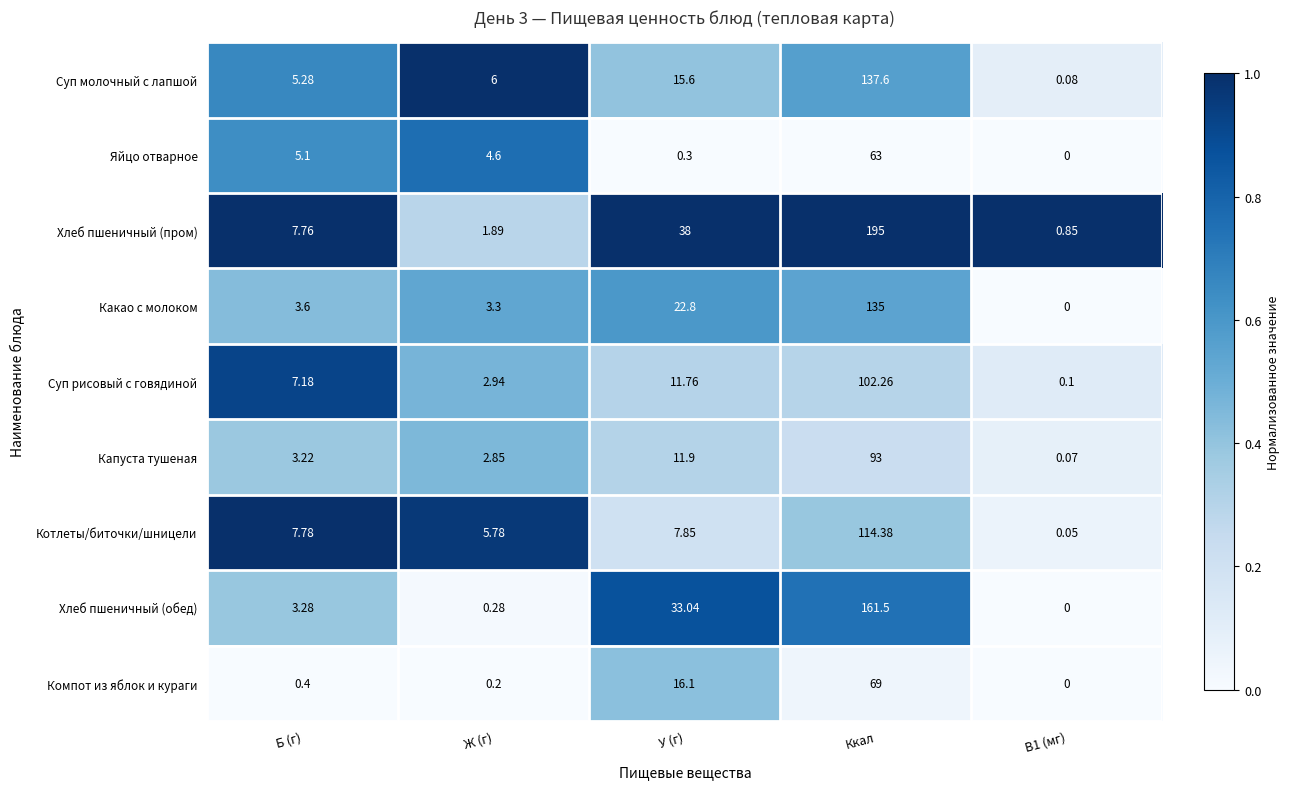

At which category is the sum across all series the highest?

Ккал